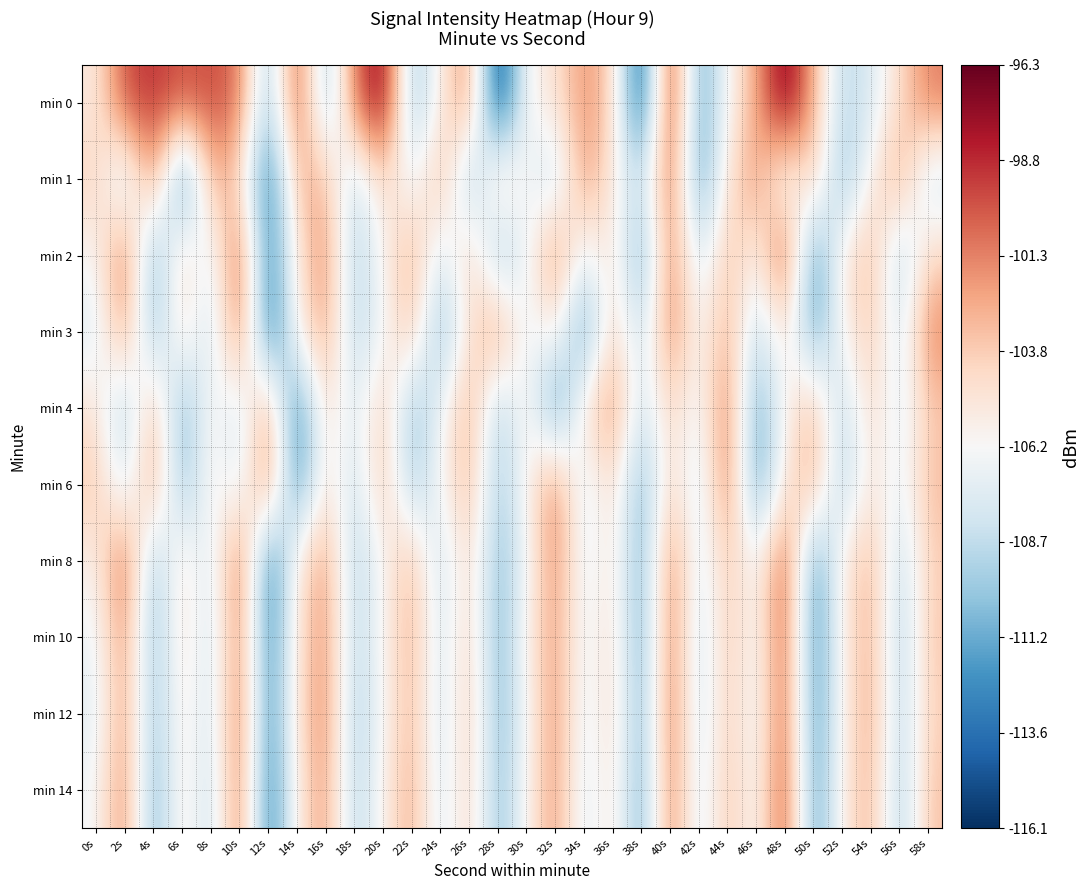

Reading left to right, list all the values displayed in this chart.

min 0: 0s=-105.3	2s=-99.7	4s=-99.0	6s=-100.0	8s=-99.7	10s=-100.8	12s=-110.5	14s=-99.3	16s=-110.3	18s=-100.8	20s=-96.7	22s=-110.5	24s=-105.4	26s=-101.2	28s=-116.1	30s=-105.9	32s=-104.9	34s=-101.7	36s=-103.9	38s=-115.5	40s=-98.0	42s=-111.8	44s=-106.1	46s=-102.5	48s=-96.3	50s=-102.8	52s=-109.1	54s=-107.7	56s=-104.4	58s=-101.1
min 1: 0s=-103.9	2s=-108.9	4s=-101.3	6s=-113.8	8s=-102.5	10s=-104.2	12s=-114.0	14s=-102.7	16s=-103.1	18s=-108.8	20s=-104.1	22s=-107.2	24s=-102.5	26s=-110.3	28s=-103.8	30s=-106.4	32s=-108.9	34s=-101.7	36s=-105.3	38s=-109.1	40s=-99.8	42s=-112.3	44s=-104.7	46s=-101.9	48s=-107.6	50s=-103.2	52s=-110.8	54s=-105.5	56s=-102.1	58s=-108.4
min 2: 0s=-106.2	2s=-100.3	4s=-111.4	6s=-103.7	8s=-107.8	10s=-99.5	12s=-113.6	14s=-104.9	16s=-101.3	18s=-109.7	20s=-105.8	22s=-102.4	24s=-108.1	26s=-103.5	28s=-110.2	30s=-106.7	32s=-101.1	34s=-107.3	36s=-104.4	38s=-111.9	40s=-100.6	42s=-108.5	44s=-103.0	46s=-106.1	48s=-99.2	50s=-112.7	52s=-105.1	54s=-102.8	56s=-109.4	58s=-104.2
min 3: 0s=-107.5	2s=-101.8	4s=-110.6	6s=-104.3	8s=-108.7	10s=-100.2	12s=-114.1	14s=-105.6	16s=-102.0	18s=-109.3	20s=-106.4	22s=-103.1	24s=-110.9	26s=-104.8	28s=-101.5	30s=-107.2	32s=-105.0	34s=-112.3	36s=-103.7	38s=-108.8	40s=-100.9	42s=-106.6	44s=-102.3	46s=-109.0	48s=-104.5	50s=-111.7	52s=-105.9	54s=-103.4	56s=-108.2	58s=-101.2
min 4: 0s=-104.8	2s=-109.6	4s=-102.7	6s=-111.2	8s=-105.4	10s=-108.3	12s=-101.6	14s=-113.5	16s=-104.1	18s=-107.9	20s=-103.3	22s=-110.4	24s=-106.8	26s=-102.2	28s=-109.8	30s=-105.2	32s=-112.6	34s=-104.7	36s=-101.4	38s=-108.5	40s=-103.9	42s=-107.1	44s=-100.5	46s=-111.8	48s=-105.7	50s=-102.9	52s=-109.2	54s=-104.0	56s=-107.7	58s=-103.6
min 6: 0s=-103.5	2s=-108.1	4s=-101.9	6s=-110.7	8s=-105.3	10s=-107.6	12s=-100.8	14s=-112.9	16s=-104.4	18s=-108.6	20s=-103.0	22s=-109.9	24s=-106.2	26s=-102.6	28s=-110.1	30s=-105.8	32s=-101.0	34s=-107.9	36s=-104.1	38s=-111.3	40s=-103.7	42s=-108.4	44s=-100.3	46s=-112.2	48s=-105.0	50s=-102.4	52s=-109.6	54s=-104.8	56s=-107.2	58s=-103.1
min 8: 0s=-105.7	2s=-100.1	4s=-110.3	6s=-104.5	8s=-108.2	10s=-99.7	12s=-113.8	14s=-105.1	16s=-101.7	18s=-109.5	20s=-106.0	22s=-102.8	24s=-108.7	26s=-103.9	28s=-110.7	30s=-106.5	32s=-101.3	34s=-107.5	36s=-104.6	38s=-111.5	40s=-100.7	42s=-108.1	44s=-103.3	46s=-106.7	48s=-99.4	50s=-112.5	52s=-105.3	54s=-102.6	56s=-109.0	58s=-103.8
min 10: 0s=-106.8	2s=-101.4	4s=-110.9	6s=-104.2	8s=-108.6	10s=-100.5	12s=-113.3	14s=-104.8	16s=-101.6	18s=-109.2	20s=-105.9	22s=-102.5	24s=-108.3	26s=-103.6	28s=-111.1	30s=-105.6	32s=-101.9	34s=-107.1	36s=-104.3	38s=-111.7	40s=-100.4	42s=-108.8	44s=-103.2	46s=-106.9	48s=-99.6	50s=-112.8	52s=-105.5	54s=-102.3	56s=-109.7	58s=-103.5
min 12: 0s=-107.3	2s=-101.7	4s=-110.5	6s=-104.9	8s=-108.4	10s=-100.1	12s=-113.0	14s=-104.6	16s=-101.2	18s=-109.8	20s=-106.1	22s=-102.7	24s=-108.5	26s=-103.2	28s=-110.8	30s=-106.3	32s=-101.5	34s=-107.6	36s=-104.0	38s=-111.4	40s=-100.2	42s=-108.6	44s=-103.4	46s=-107.1	48s=-99.8	50s=-112.4	52s=-105.7	54s=-102.1	56s=-109.3	58s=-103.9
min 14: 0s=-106.5	2s=-101.1	4s=-111.3	6s=-104.7	8s=-108.9	10s=-100.3	12s=-113.7	14s=-105.2	16s=-101.8	18s=-109.4	20s=-105.7	22s=-102.3	24s=-108.1	26s=-103.7	28s=-110.6	30s=-105.9	32s=-101.7	34s=-107.8	36s=-104.5	38s=-111.6	40s=-100.6	42s=-108.2	44s=-103.1	46s=-106.8	48s=-99.3	50s=-112.1	52s=-105.4	54s=-102.5	56s=-109.8	58s=-103.3